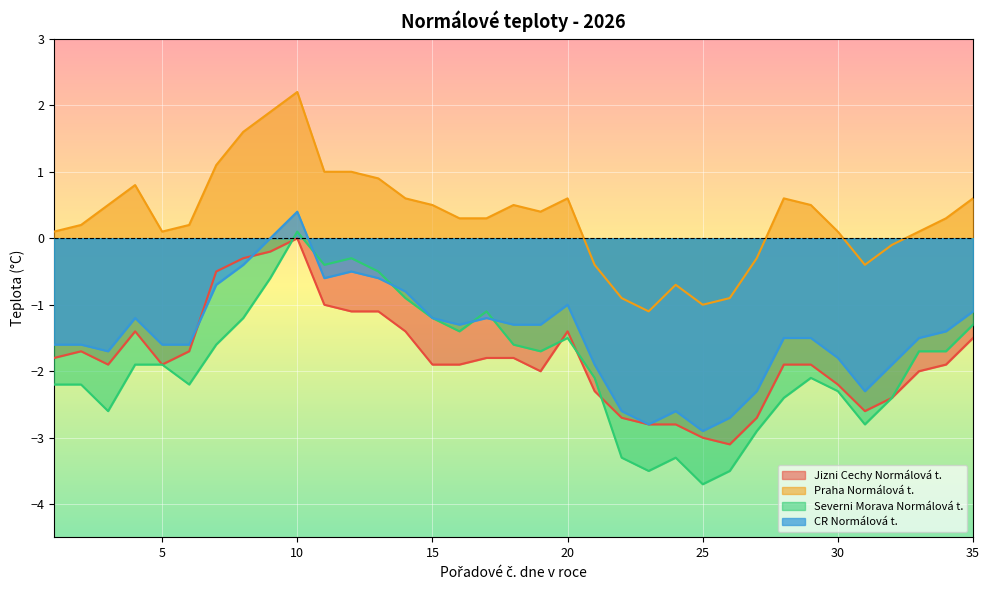

The CR Normálová t. series shows -0.7 at 12. True or false?

False